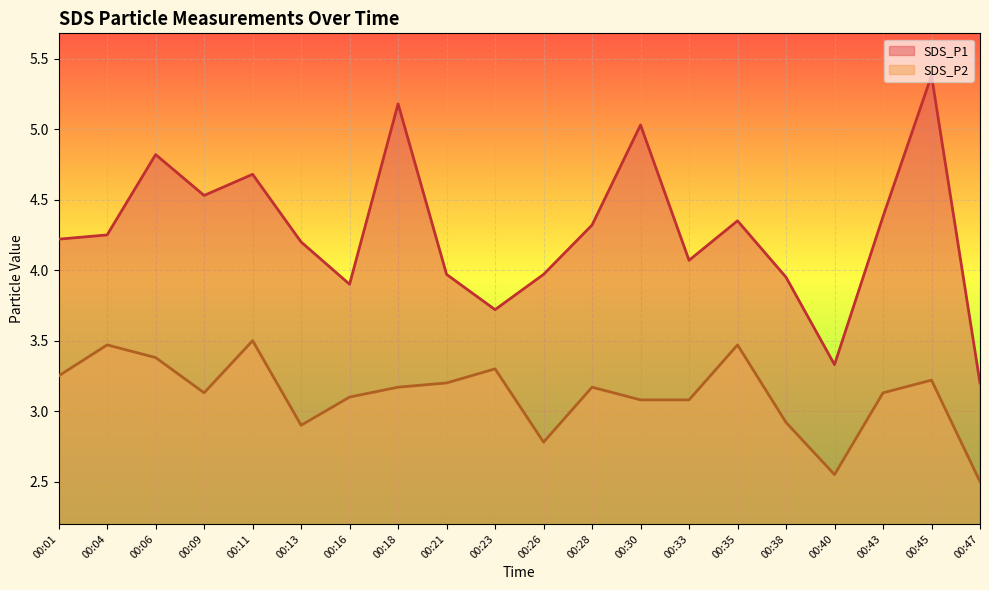

Reading right to left, list all the values displayed in this chart.

SDS_P1: 00:47=3.2	00:45=5.4	00:43=4.4	00:40=3.3	00:38=4.0	00:35=4.3	00:33=4.1	00:30=5.0	00:28=4.3	00:26=4.0	00:23=3.7	00:21=4.0	00:18=5.2	00:16=3.9	00:13=4.2	00:11=4.7	00:09=4.5	00:06=4.8	00:04=4.2	00:01=4.2
SDS_P2: 00:47=2.5	00:45=3.2	00:43=3.1	00:40=2.5	00:38=2.9	00:35=3.5	00:33=3.1	00:30=3.1	00:28=3.2	00:26=2.8	00:23=3.3	00:21=3.2	00:18=3.2	00:16=3.1	00:13=2.9	00:11=3.5	00:09=3.1	00:06=3.4	00:04=3.5	00:01=3.2